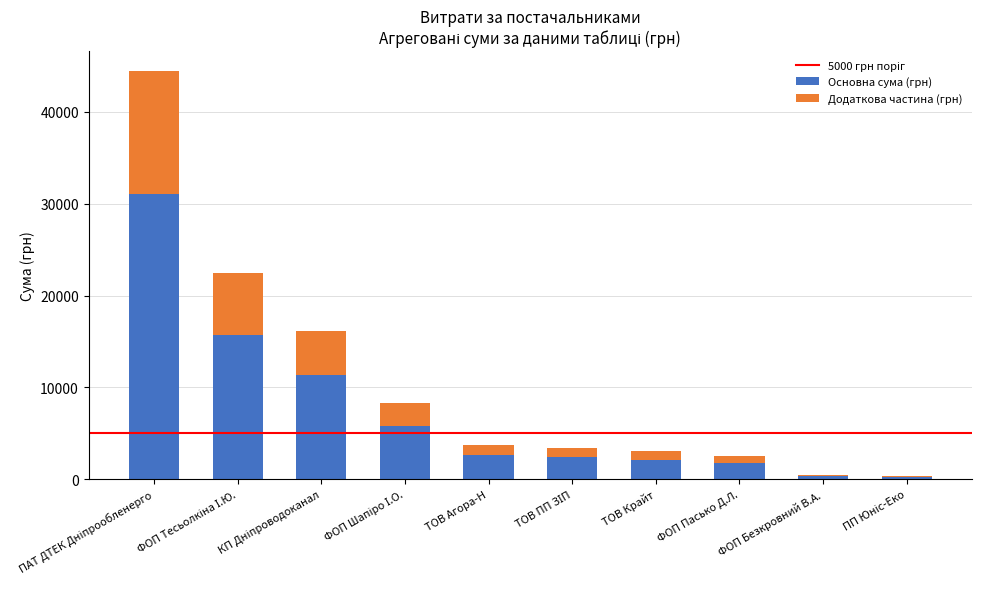

Is it true that Основна сума (грн) equals 1748.0 at ФОП Пасько Д.Л.?

True